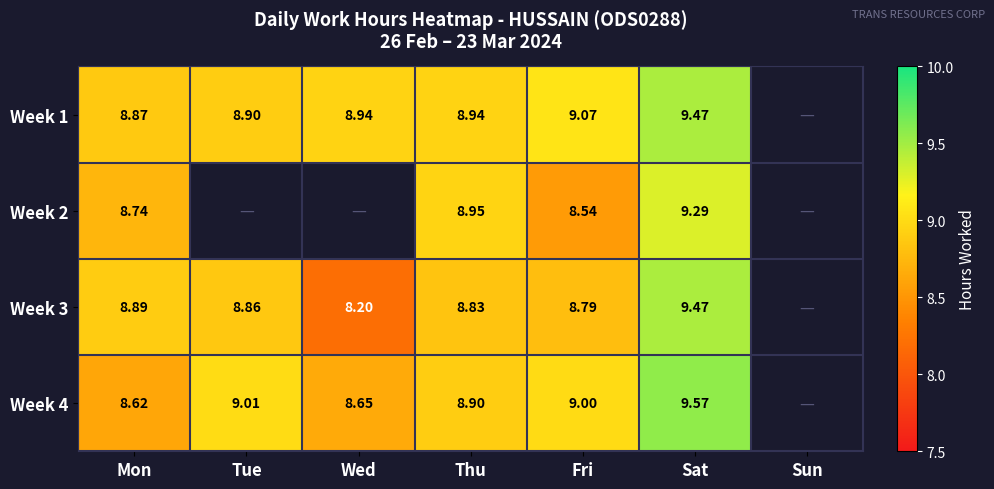

Is it true that Week 4 equals 5.8 at Mon?

False